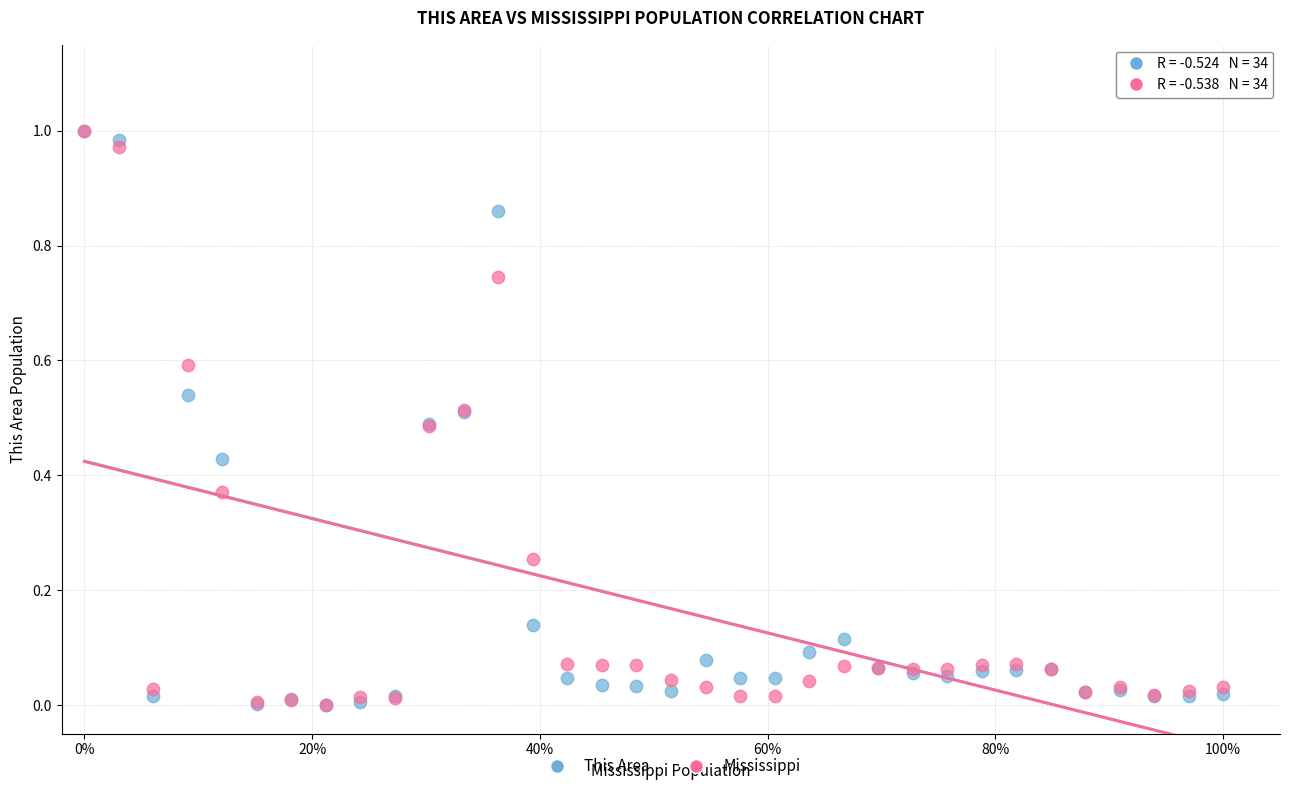

What are all the series names shown in the legend?

This Area, Mississippi